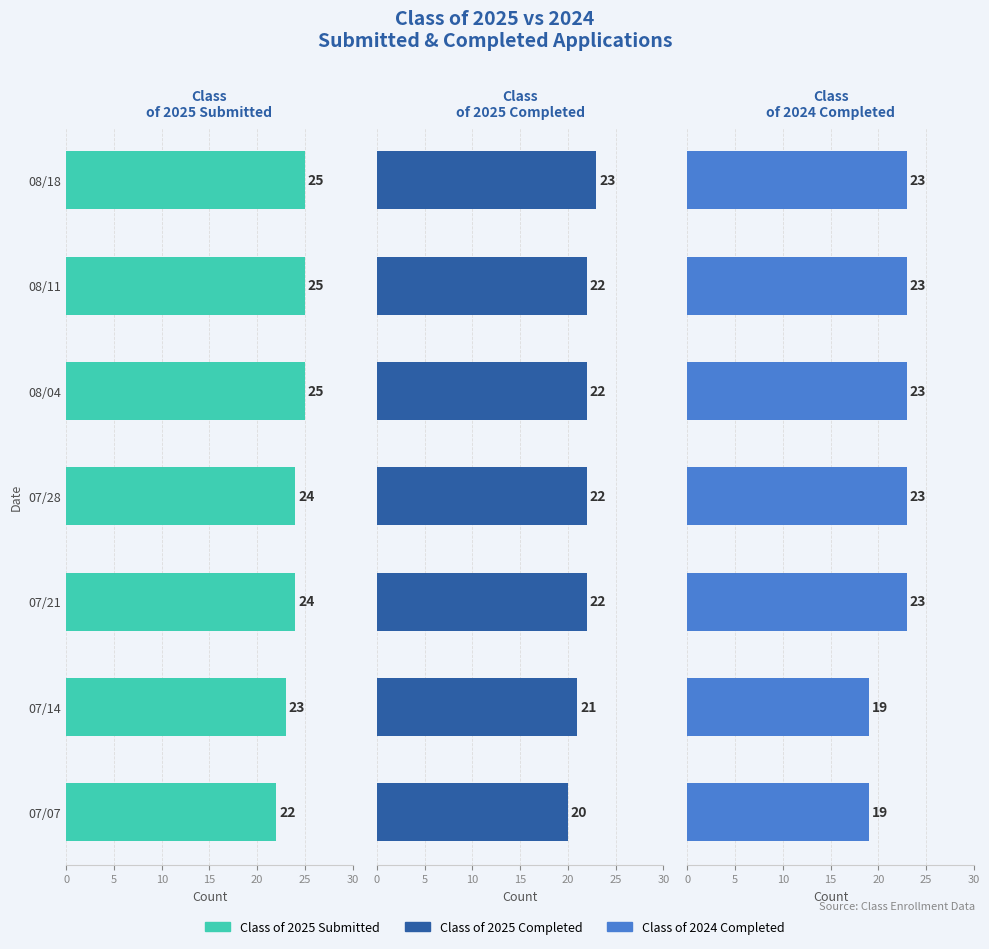

Reading right to left, list all the values displayed in this chart.

Class of 2025 Submitted: 22	23	24	24	25	25	25
Class of 2025 Completed: 20	21	22	22	22	22	23
Class of 2024 Completed: 19	19	23	23	23	23	23